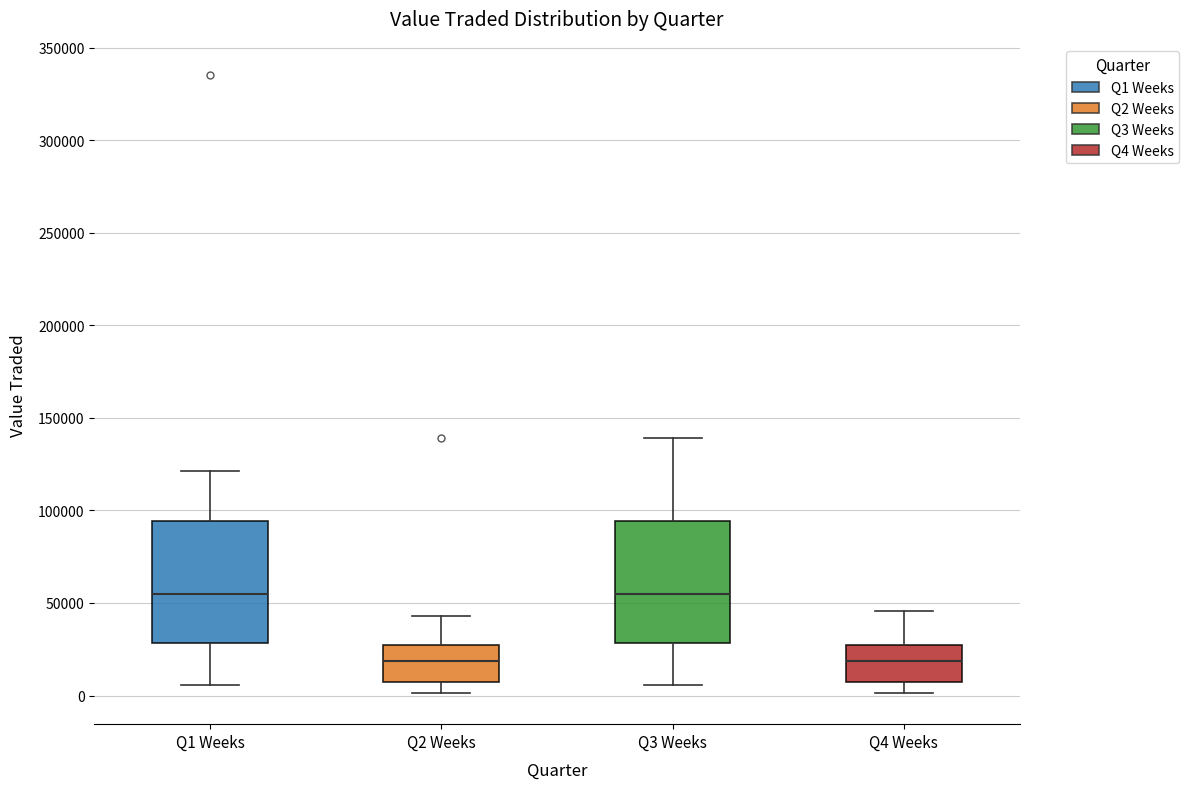

Reading left to right, read every box against the y-axis: the position of its median line, the range the box covers, and the ends of its whiskers. The values are not printed on the chart, so give them approximately, as read against the axis.

Q1 Weeks: median 55000, box 30000 to 95000, whiskers 5000 to 120000
Q2 Weeks: median 20000, box 5000 to 25000, whiskers 0 to 45000
Q3 Weeks: median 55000, box 30000 to 95000, whiskers 5000 to 140000
Q4 Weeks: median 20000, box 5000 to 25000, whiskers 0 to 45000